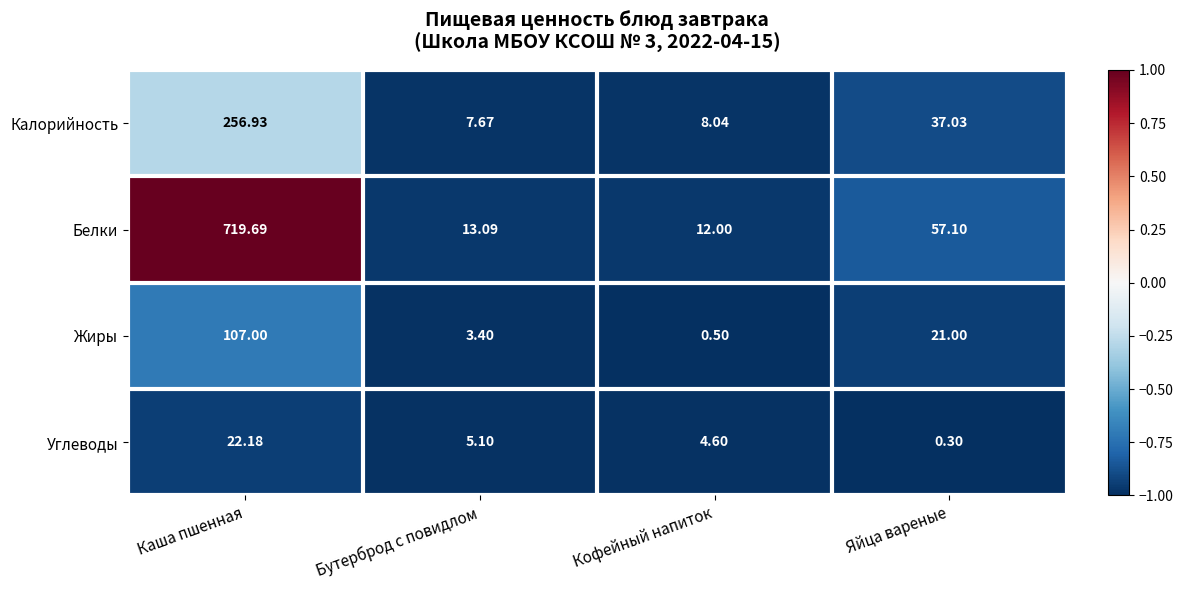

Where does the Калорийность series first go above 37?

Каша пшенная